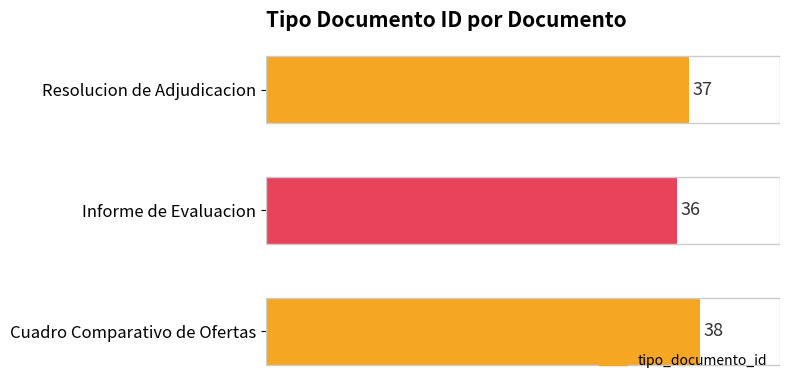

The value at Cuadro Comparativo de Ofertas is 38. True or false?

True